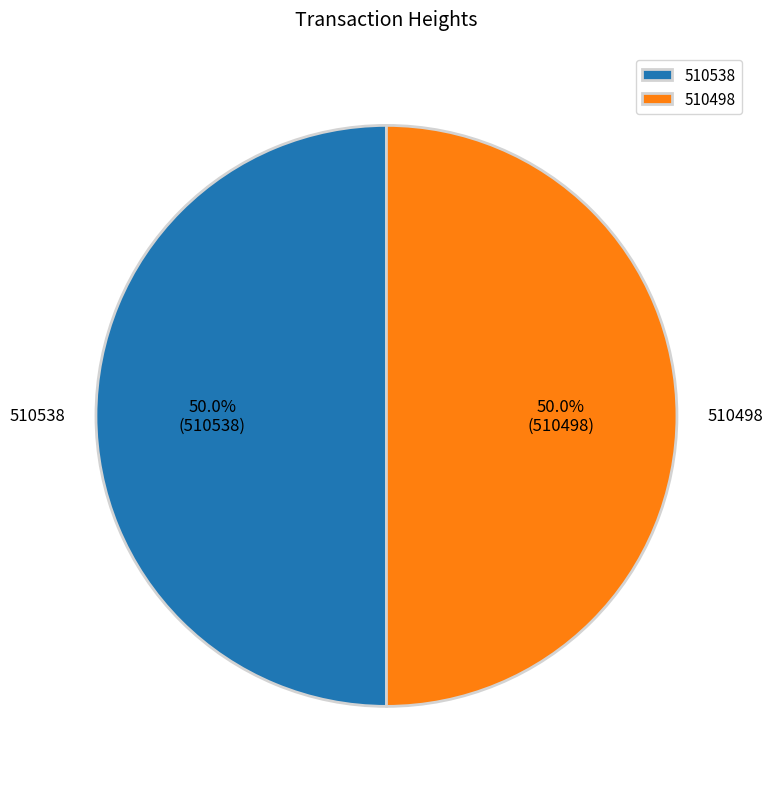

To the nearest percent, what portion does 510538 represent?

50%